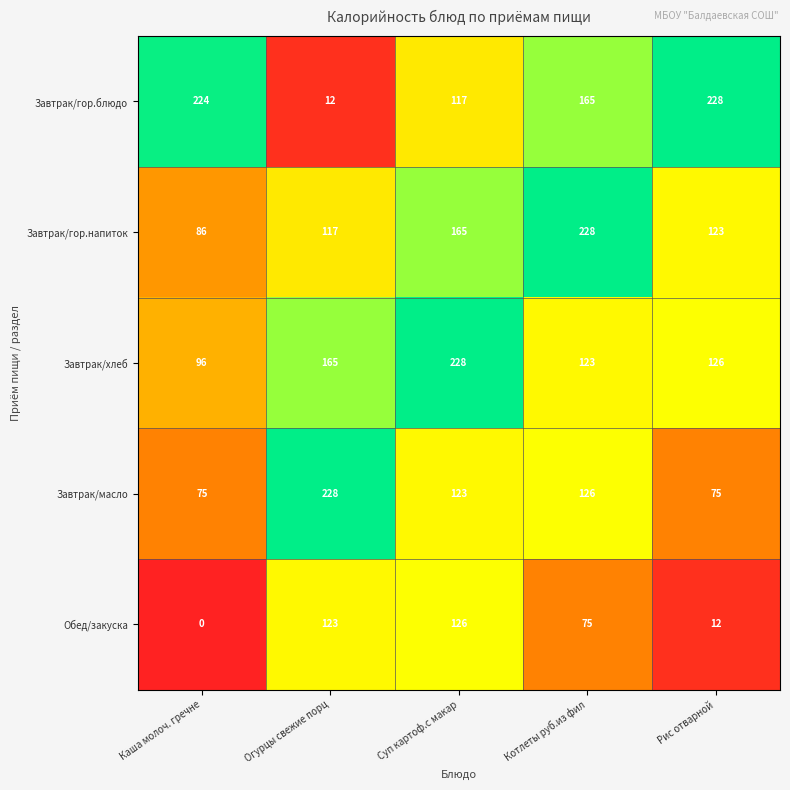

Reading right to left, extract all data points from this chart.

Завтрак/гор.блюдо: 228	165	117	12	224
Завтрак/гор.напиток: 123	228	165	117	86
Завтрак/хлеб: 126	123	228	165	96
Завтрак/масло: 75	126	123	228	75
Обед/закуска: 12	75	126	123	0